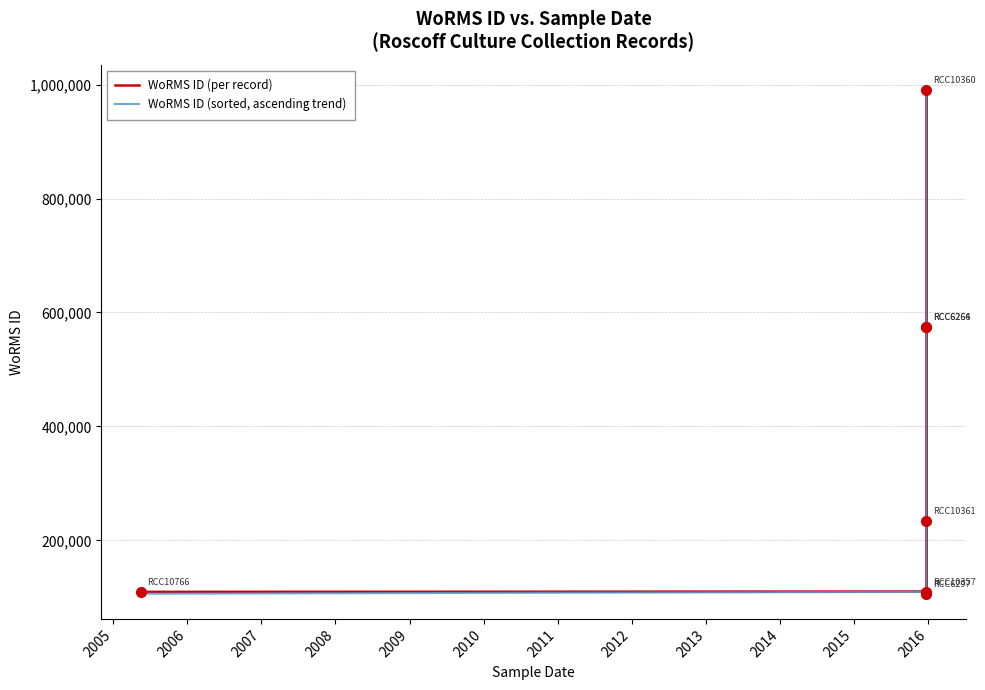

What are all the series names shown in the legend?

WoRMS ID (per record), WoRMS ID (sorted, ascending trend)